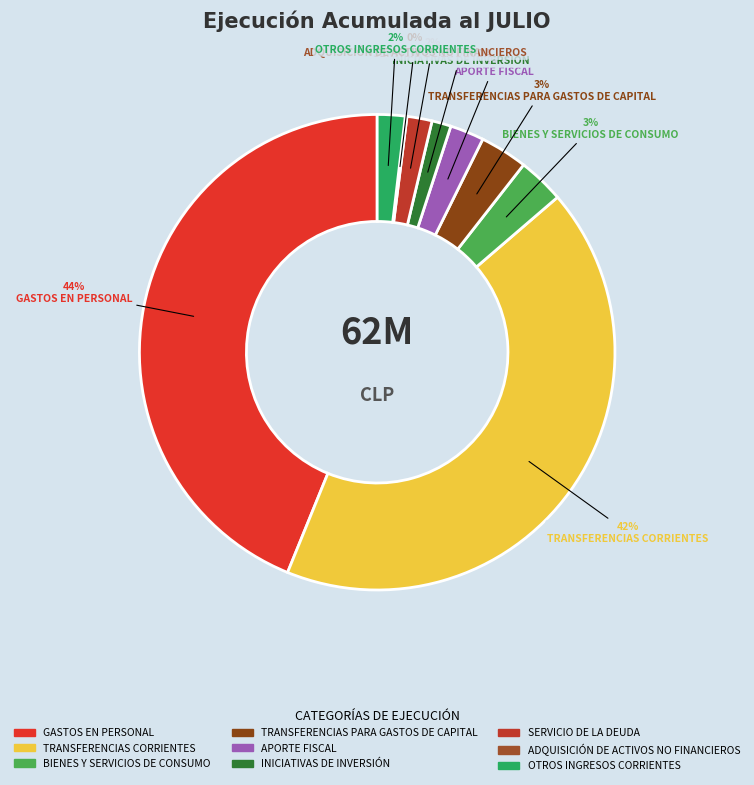

What percentage do TRANSFERENCIAS CORRIENTES and INICIATIVAS DE INVERSIÓN together represent?

43.8%